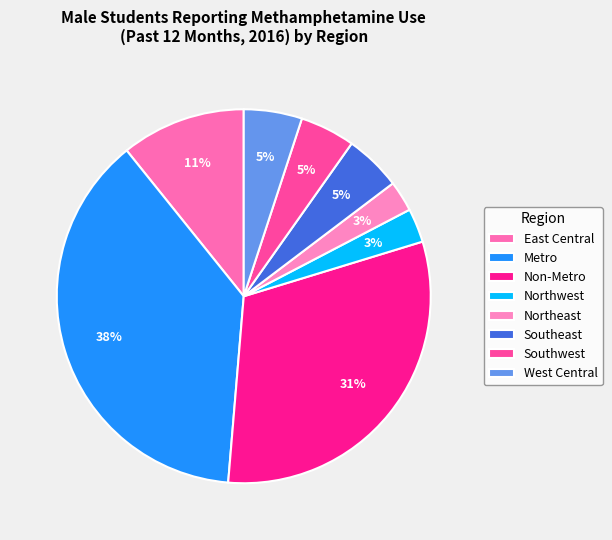

Is it true that Southeast is 14% of the pie?

False